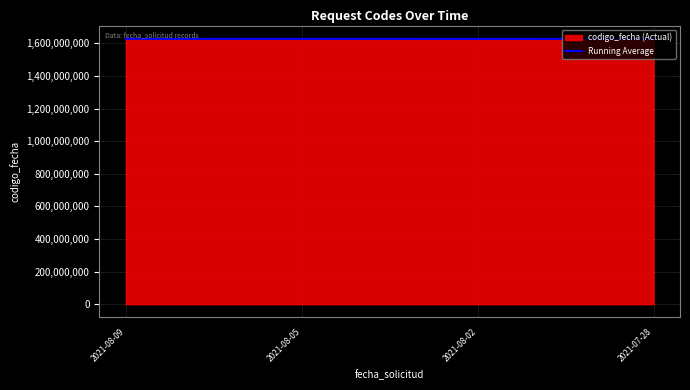

The value of Running Average at 2021-08-05 is 1110275720.2. True or false?

False